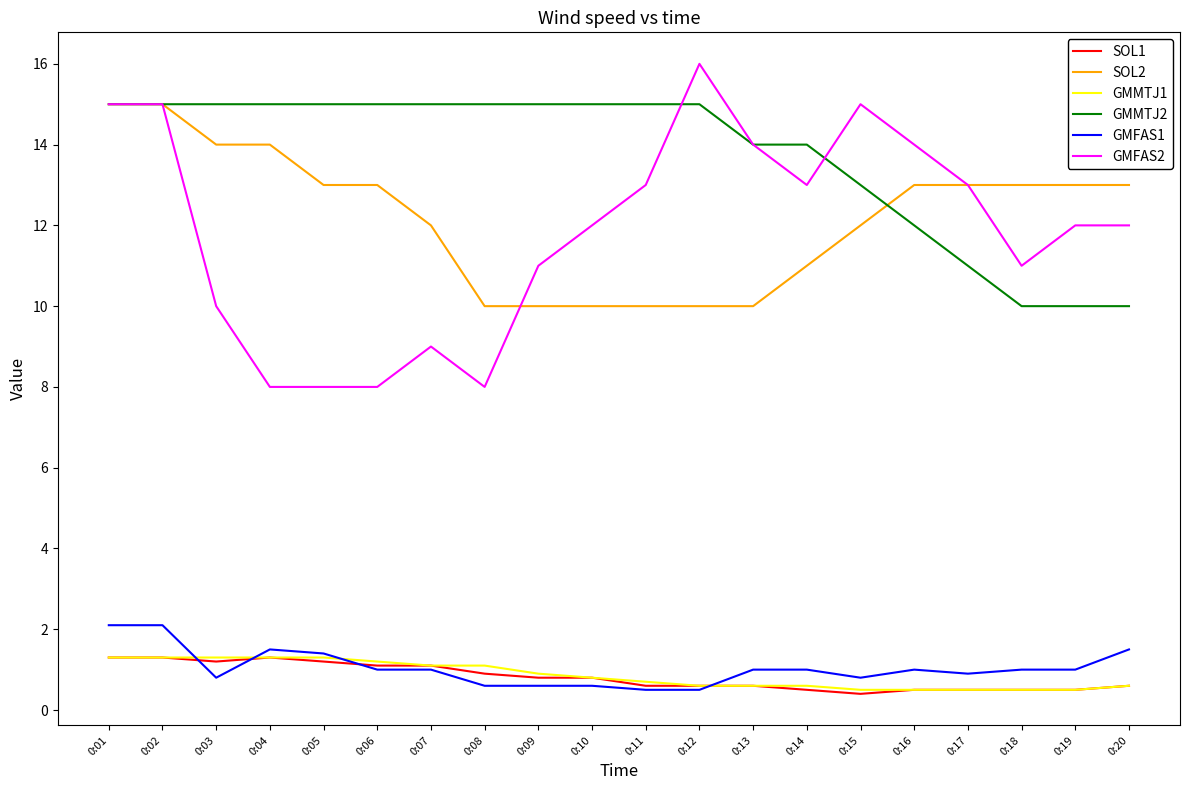

Is it true that GMFAS2 equals 8.0 at 0:08?

True